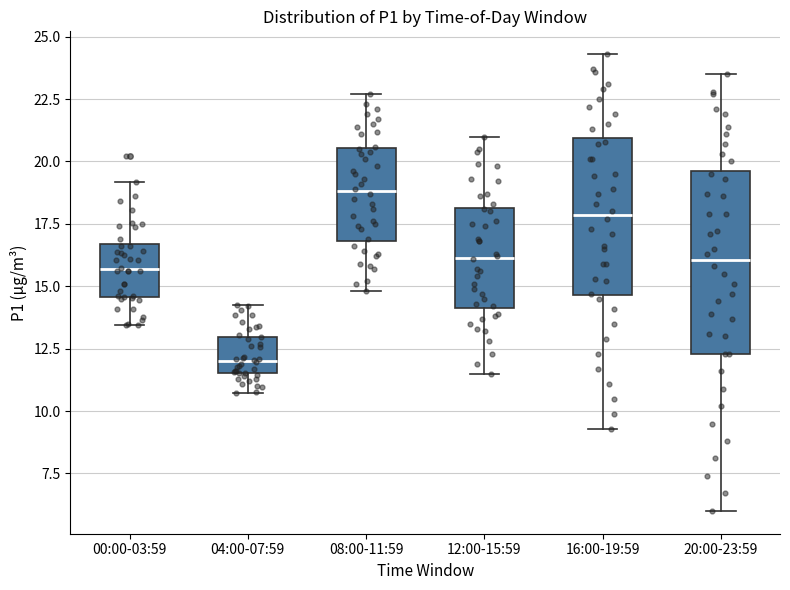

Where is the lower edge of the box for 08:00-11:59 on the y-axis? The values are not printed on the chart, so give them approximately, as read against the axis.

17.0